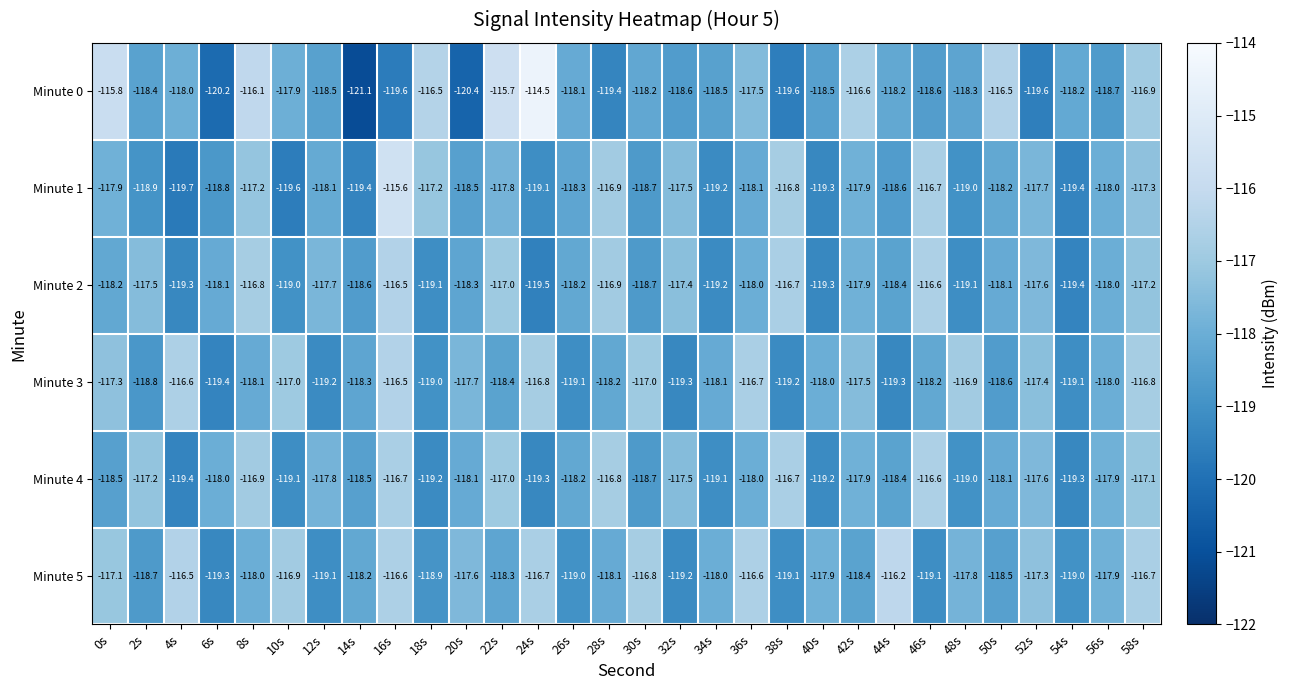

Where does the Minute 1 series first go above -118?

0s